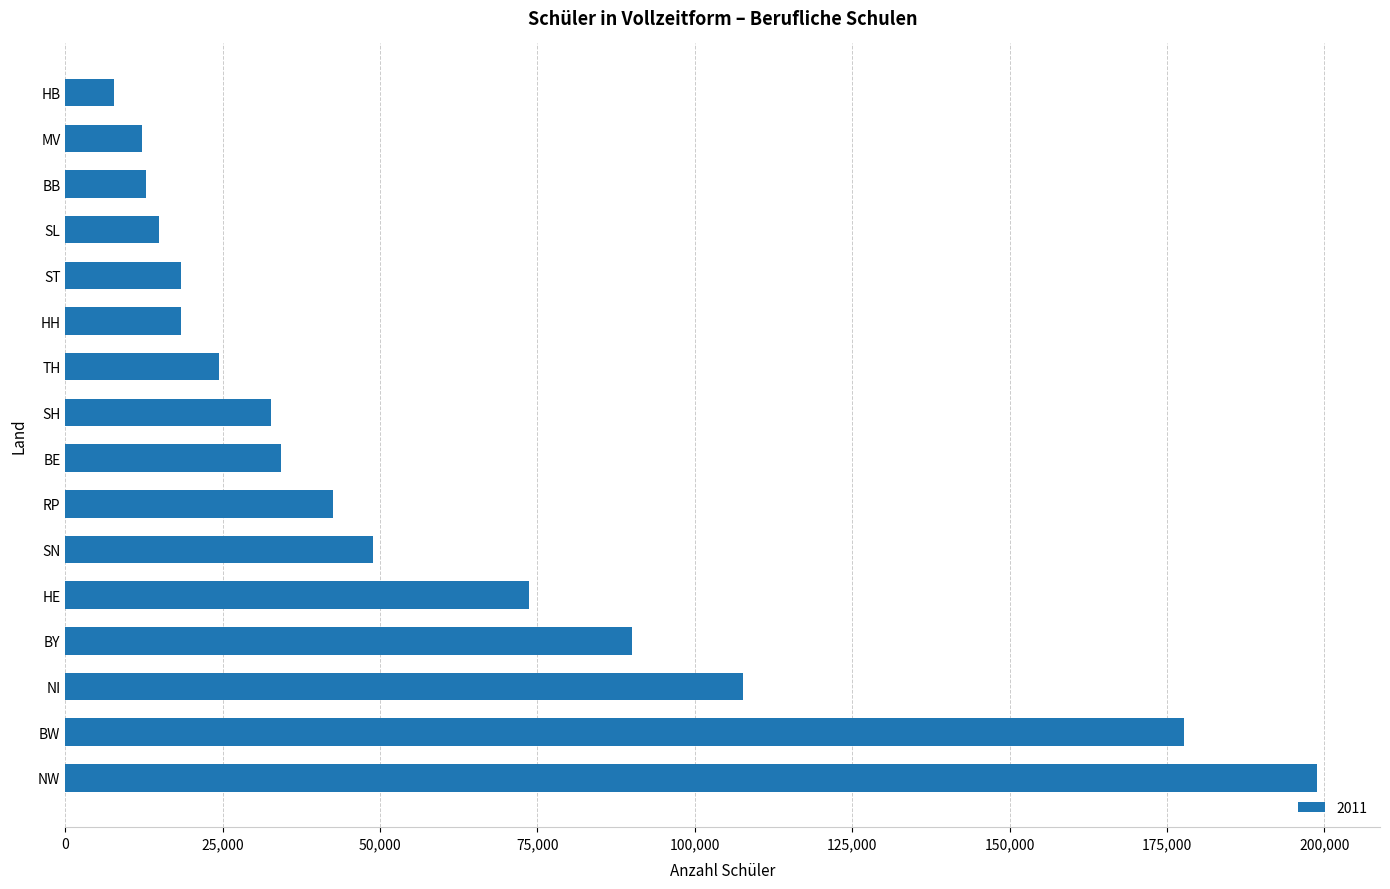

The chart shows a value of 60589 at RP. True or false?

False